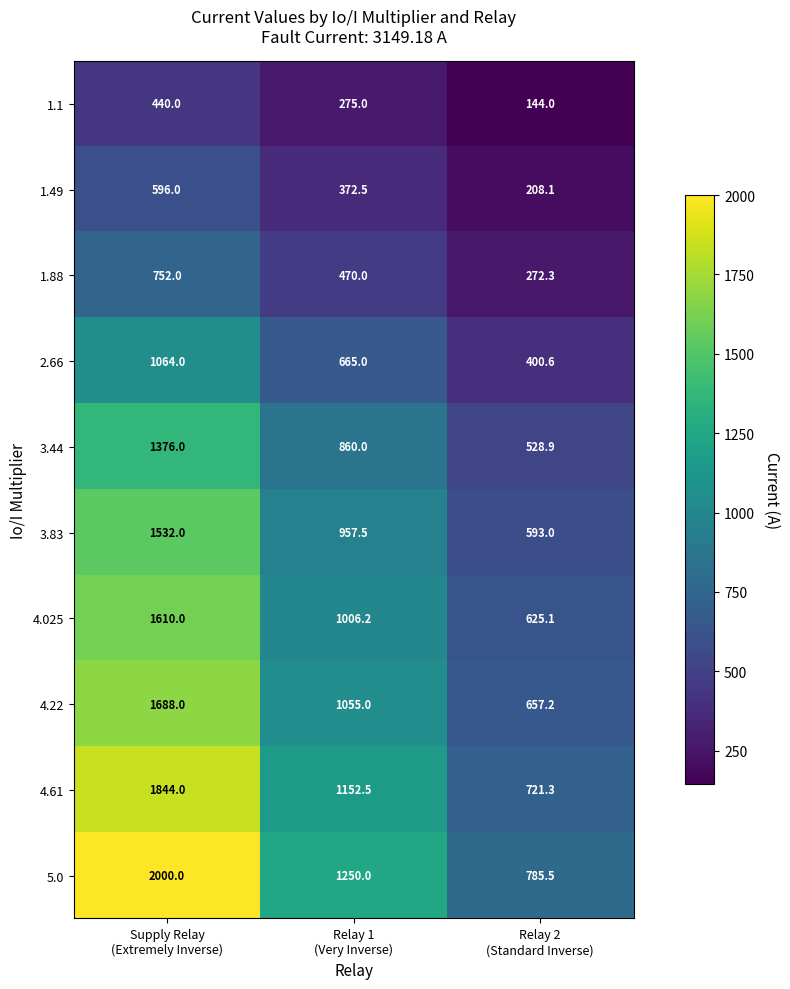

At how many categories does at least one series exceed 830?

2